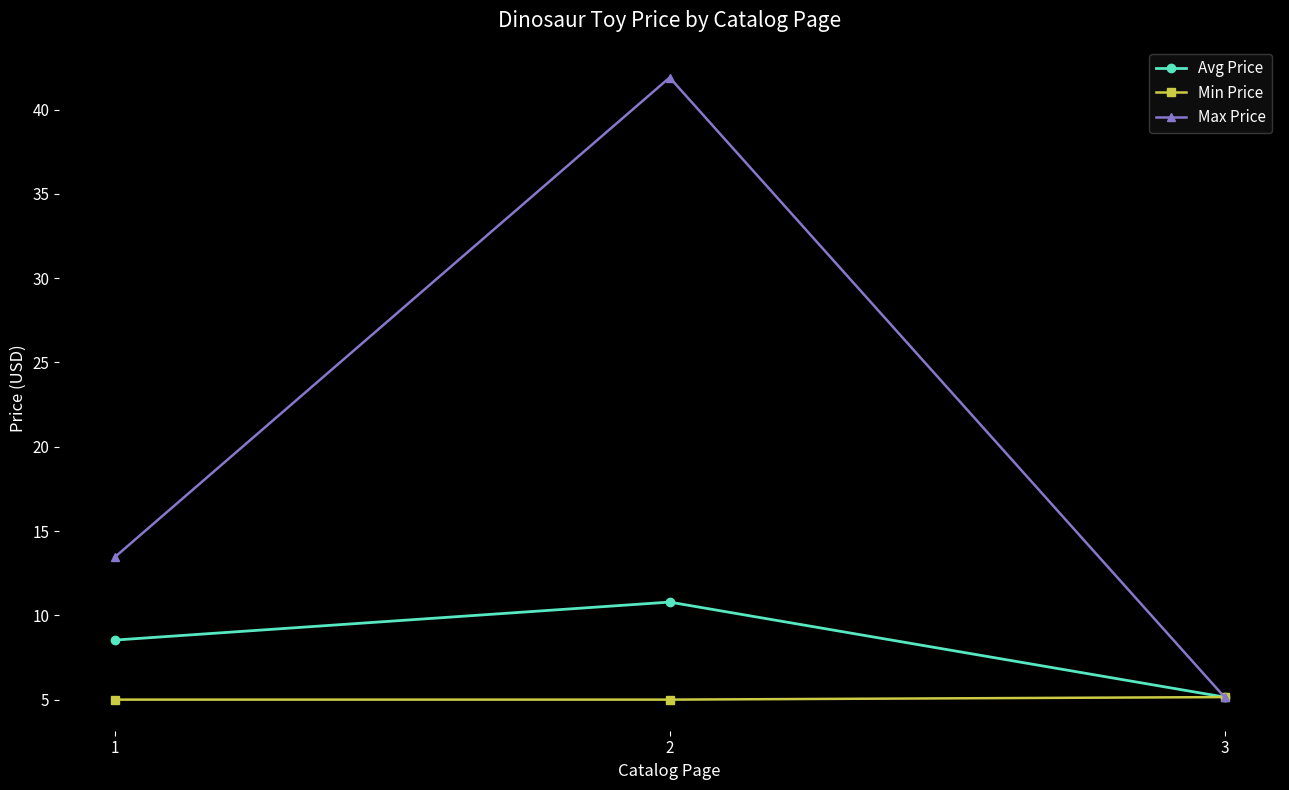

List the labels in order of Avg Price value, largest first.

2, 1, 3